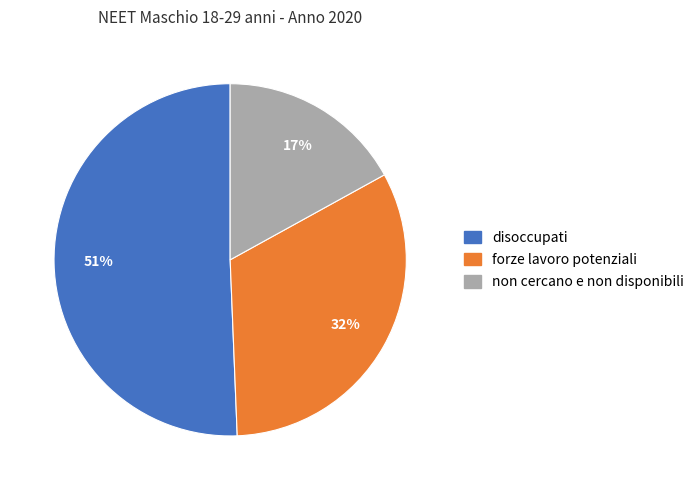

Between forze lavoro potenziali and disoccupati, which is larger?

disoccupati